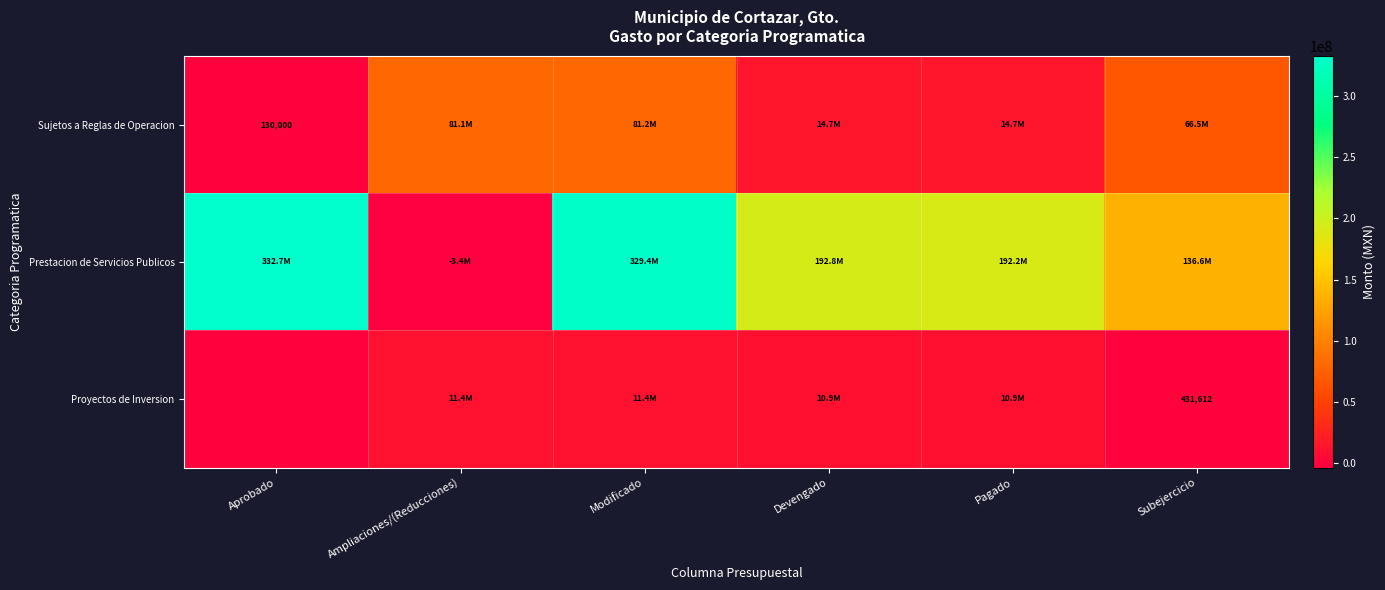

The value of Prestacion de Servicios Publicos at Ampliaciones/(Reducciones) is -5966869.2. True or false?

False